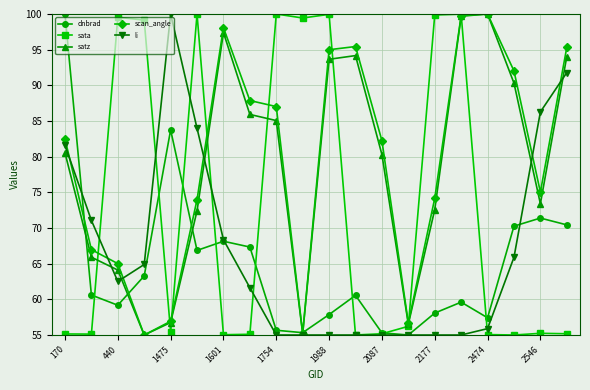

What is the value of the sata point at the 12th from the left?

55.0